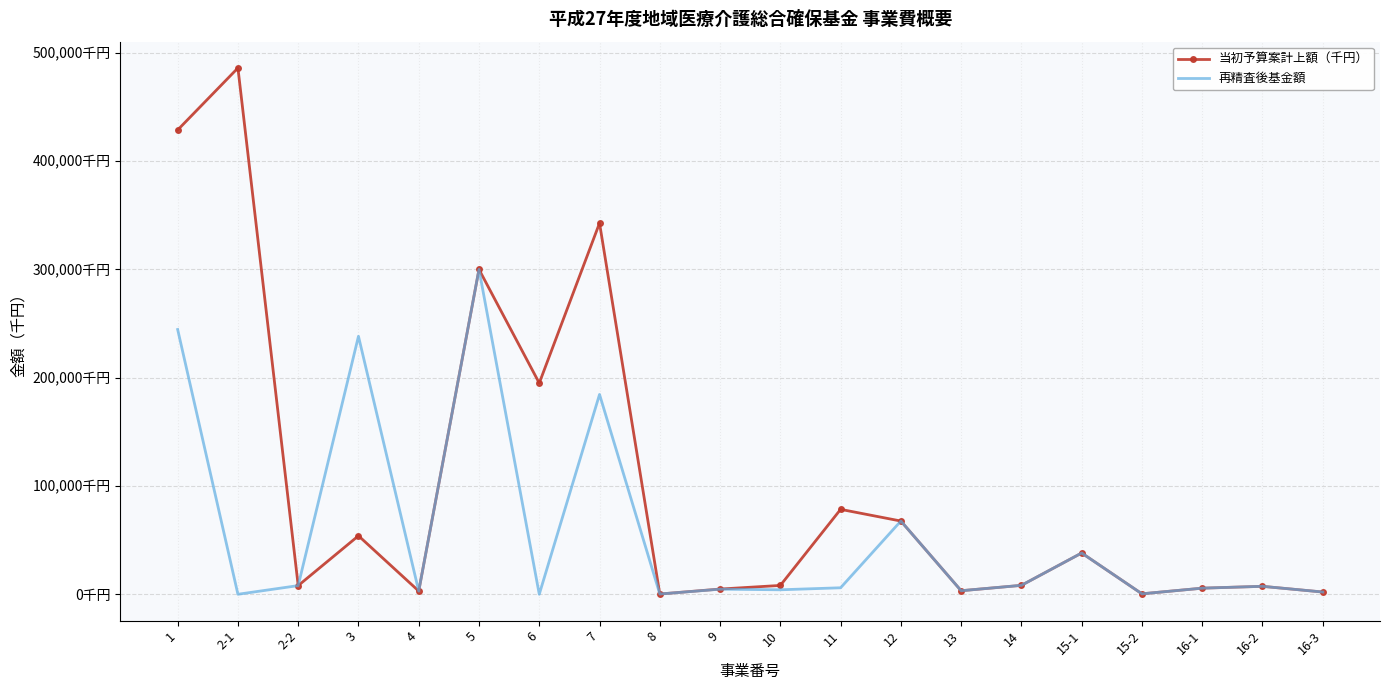

Reading left to right, what are all the values shown in this chart?

当初予算案計上額（千円）: 1=428750	2-1=486000	2-2=8000	3=54000	4=2964	5=300000	6=195000	7=342753	8=245	9=4814	10=8160	11=78414	12=67625	13=3275	14=8250	15-1=38107	15-2=416	16-1=5640	16-2=7345	16-3=2080
再精査後基金額: 1=244505	2-1=0	2-2=8000	3=238245	4=2964	5=300000	6=0	7=184525	8=245	9=4700	10=4140	11=6000	12=67625	13=3275	14=8250	15-1=38107	15-2=416	16-1=5640	16-2=7345	16-3=2080